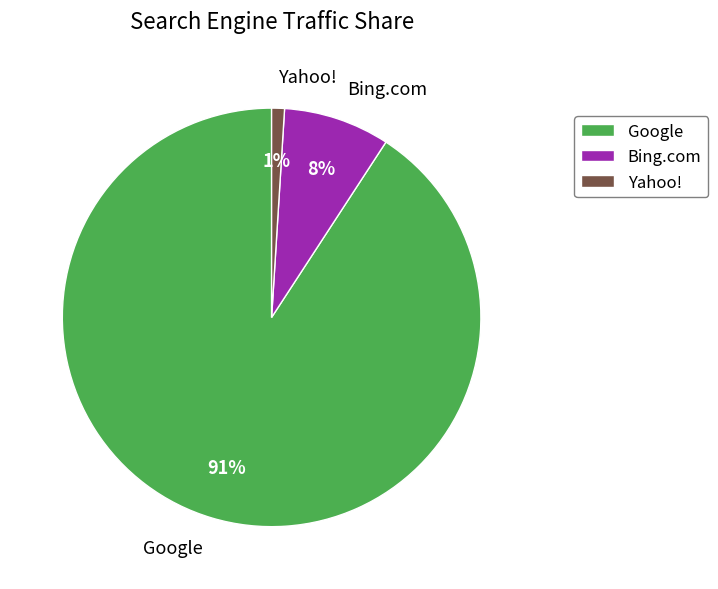

What is the majority slice?

Google